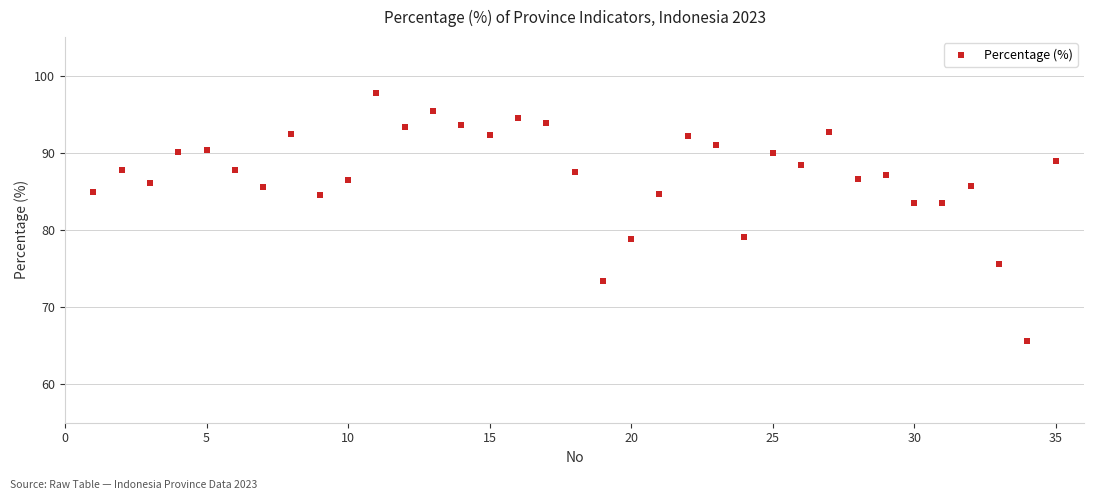

What is the range of Y values (max minus min)?

32.1